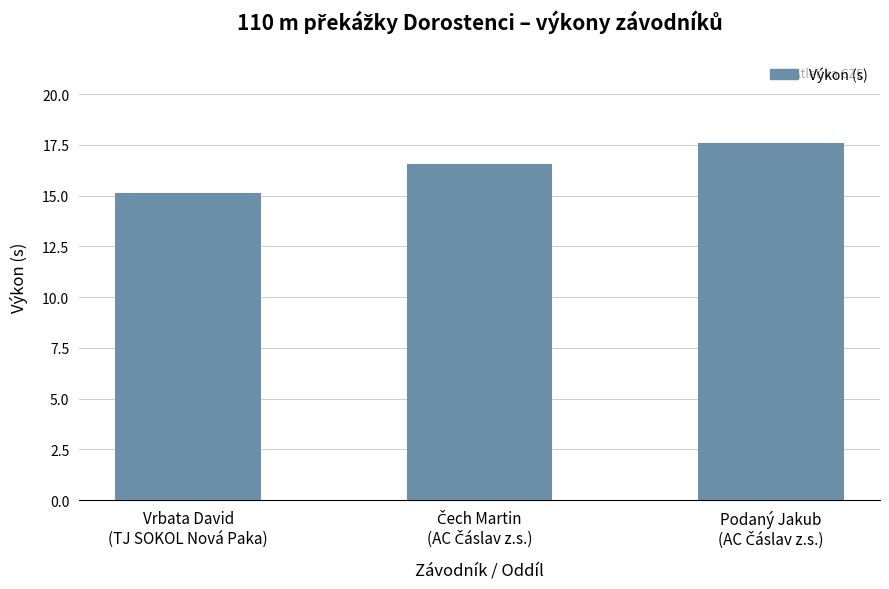

What is the value of the 2nd bar from the left?

16.6